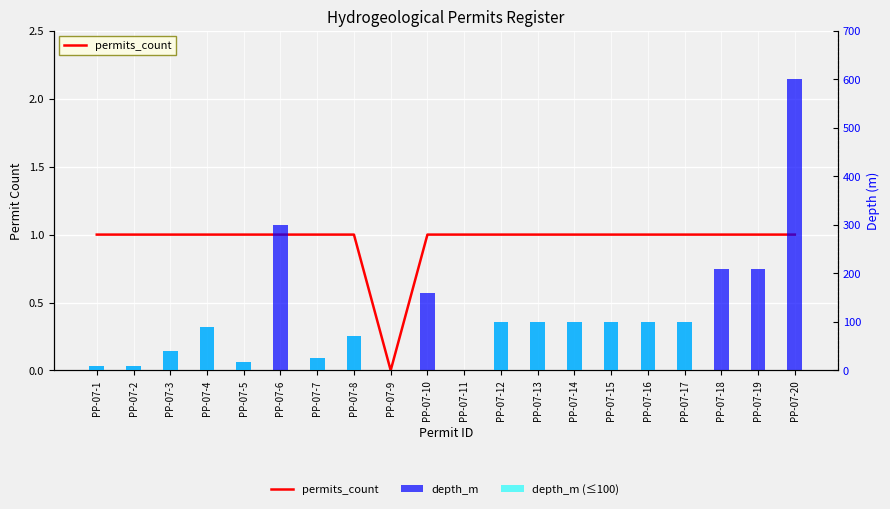

At which label does depth_m (≤100) first exceed 25?

РР-07-3